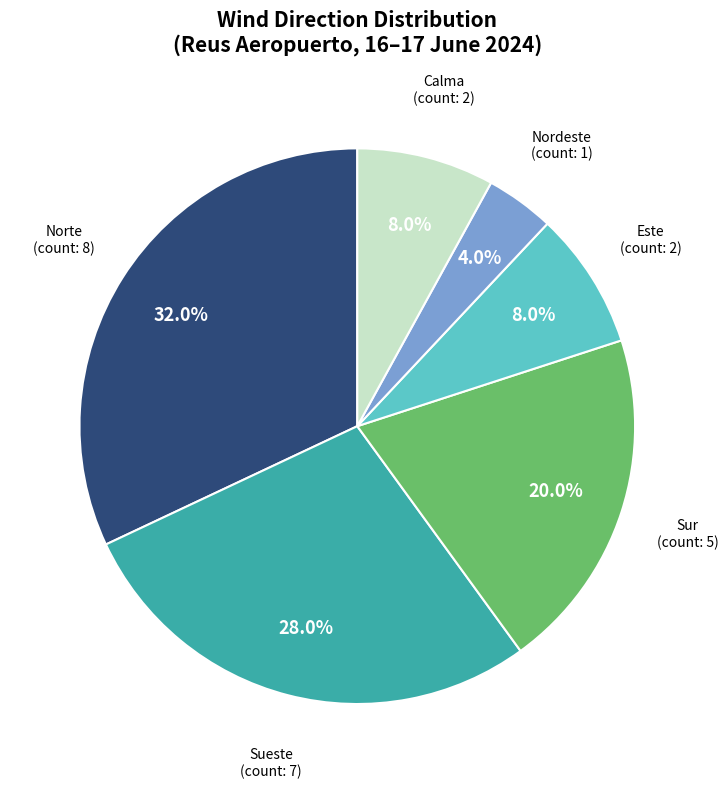

Is there any slice that represents more than half of the pie?

No